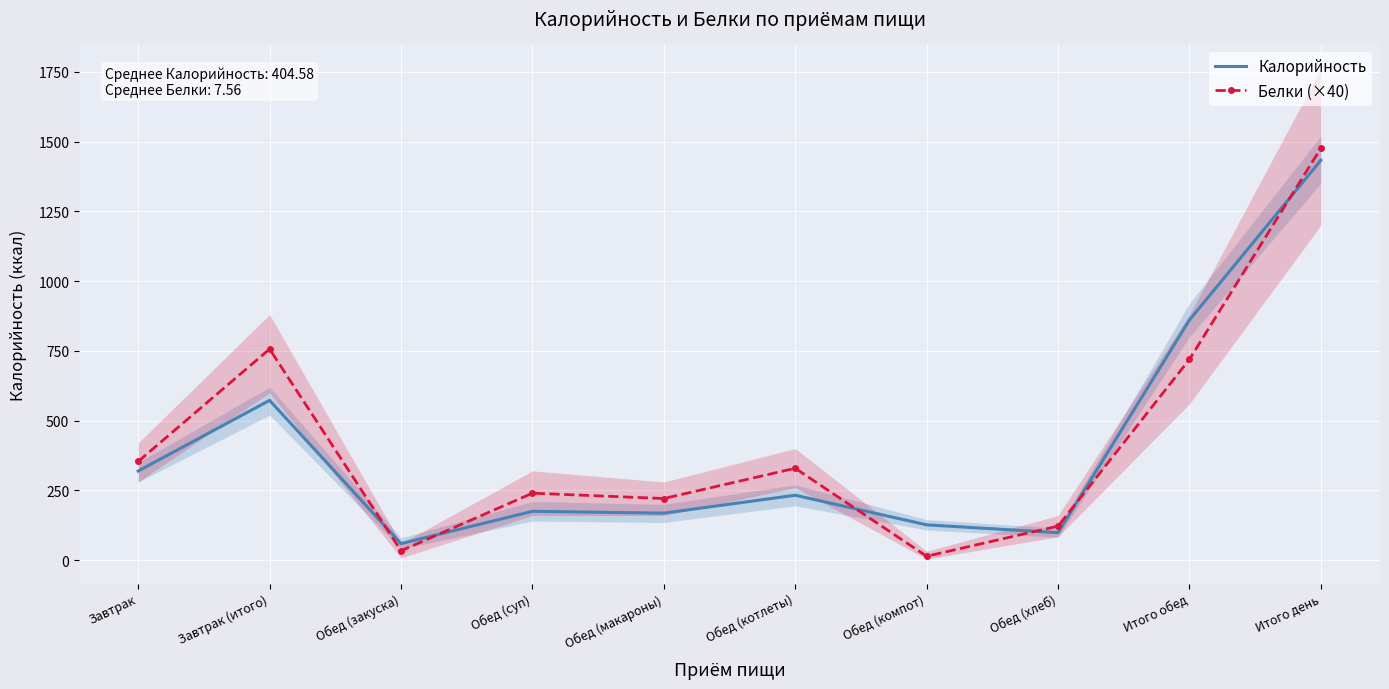

Between Обед (закуска) and Обед (компот), which series saw the biggest shift?

Калорийность